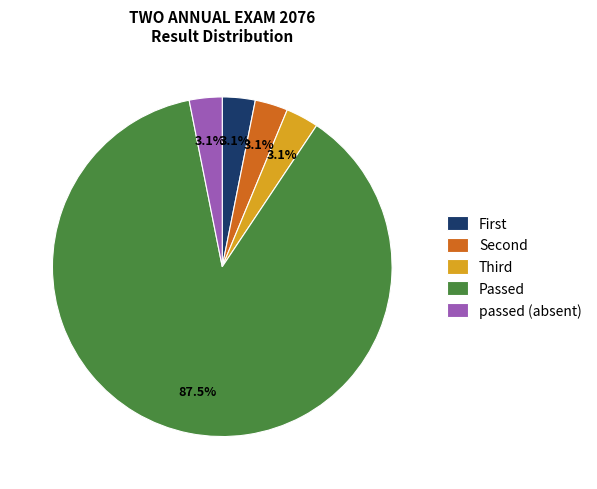

Is there a majority slice in this chart?

Yes